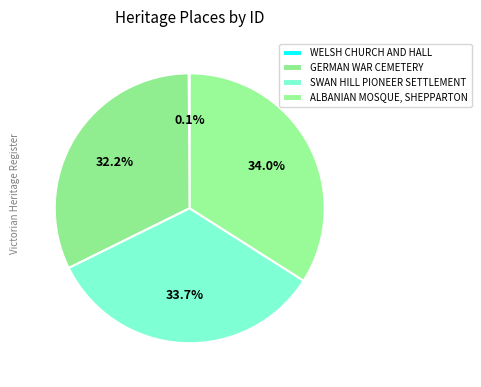

Which category has the biggest portion of the pie?

ALBANIAN MOSQUE, SHEPPARTON